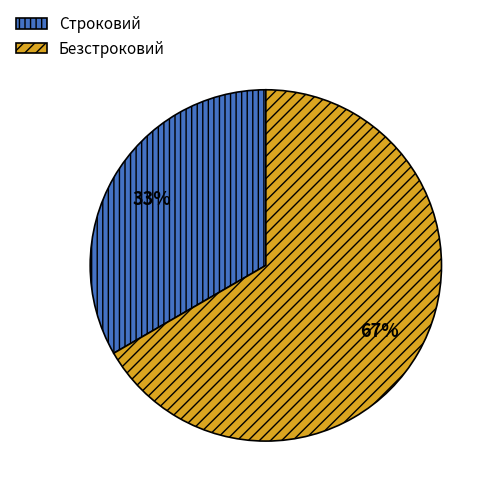

To the nearest percent, what is the average slice percentage?

50%